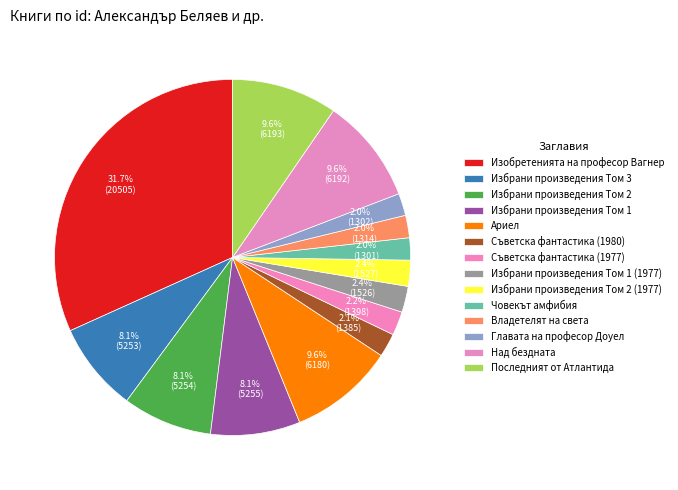

How many segments does this pie chart have?

14